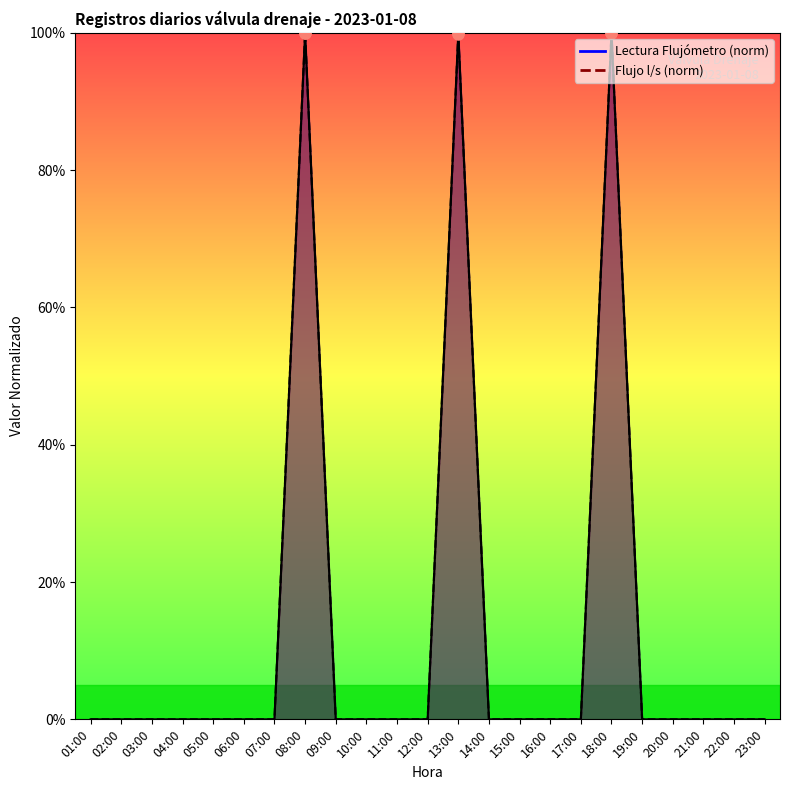

What position from the left is 07:00?

7